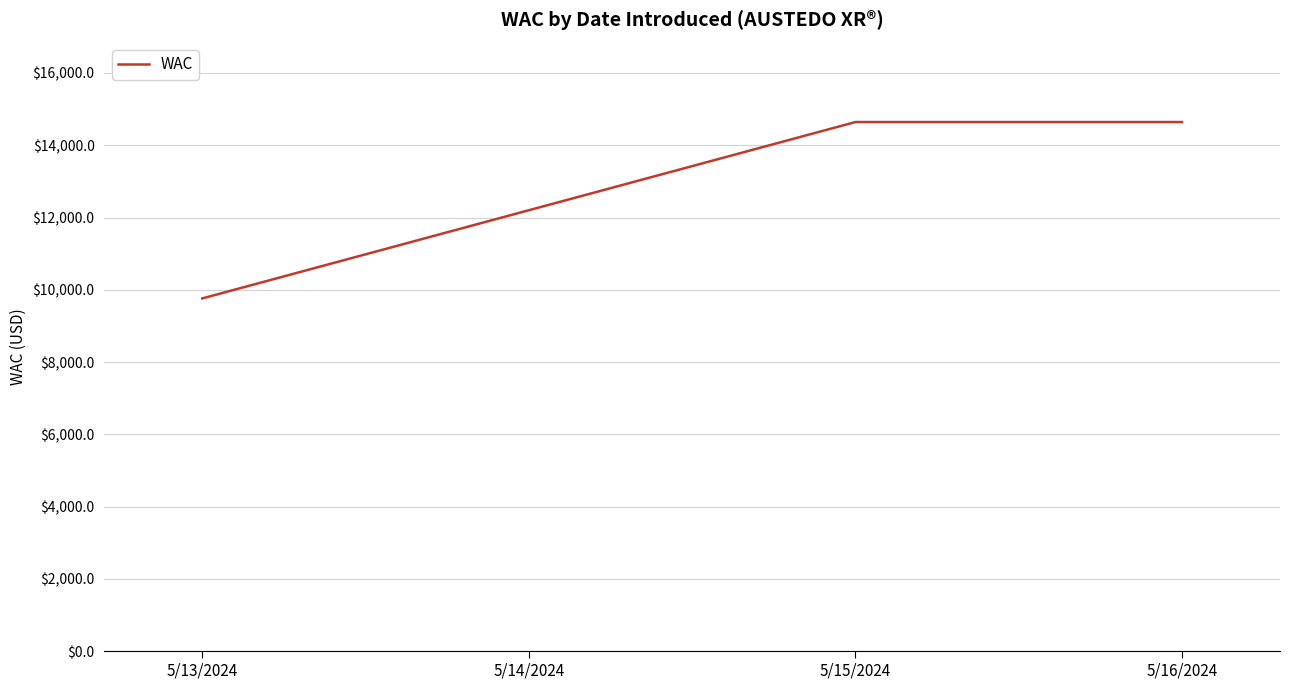

Where is the first local maximum?

5/15/2024